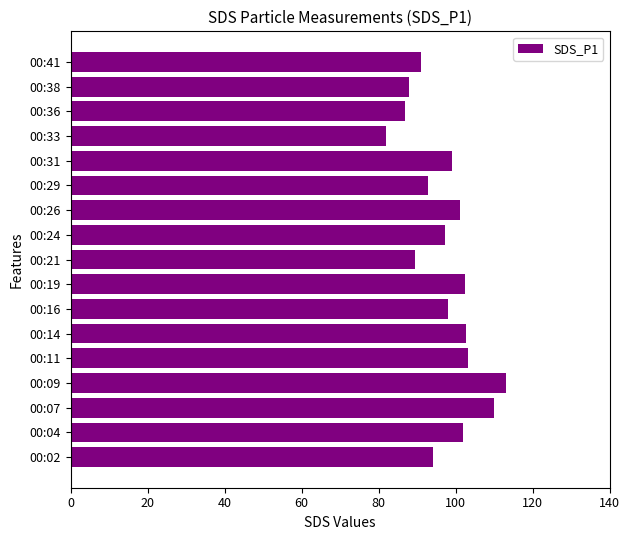

True or false: the data shows 91.0 at 00:41.

True